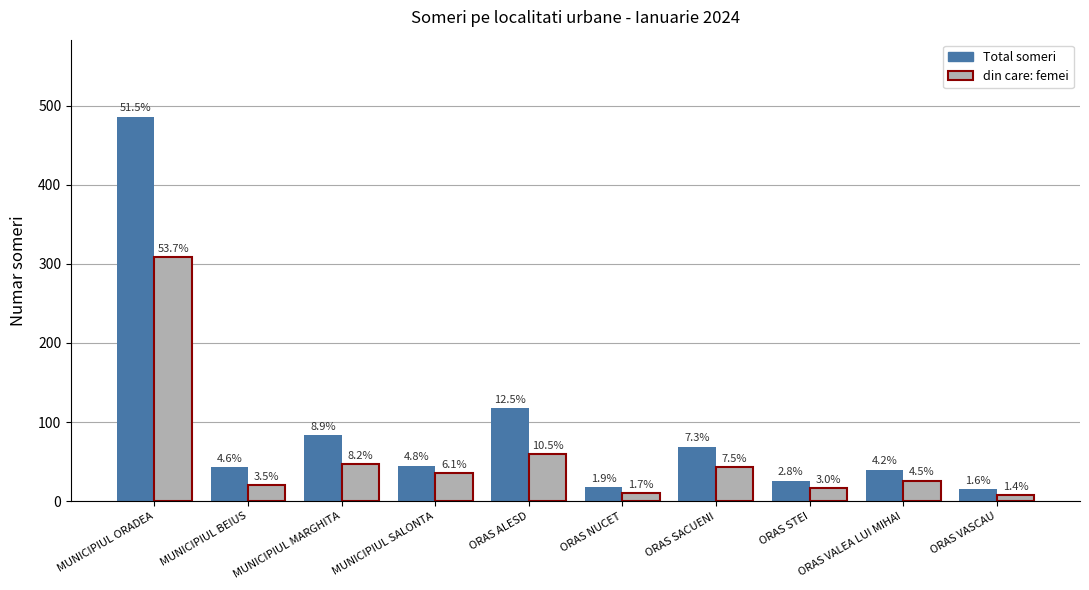

Reading left to right, extract all data points from this chart.

Total someri: 486	43	84	45	118	18	69	26	40	15
din care: femei: 308	20	47	35	60	10	43	17	26	8